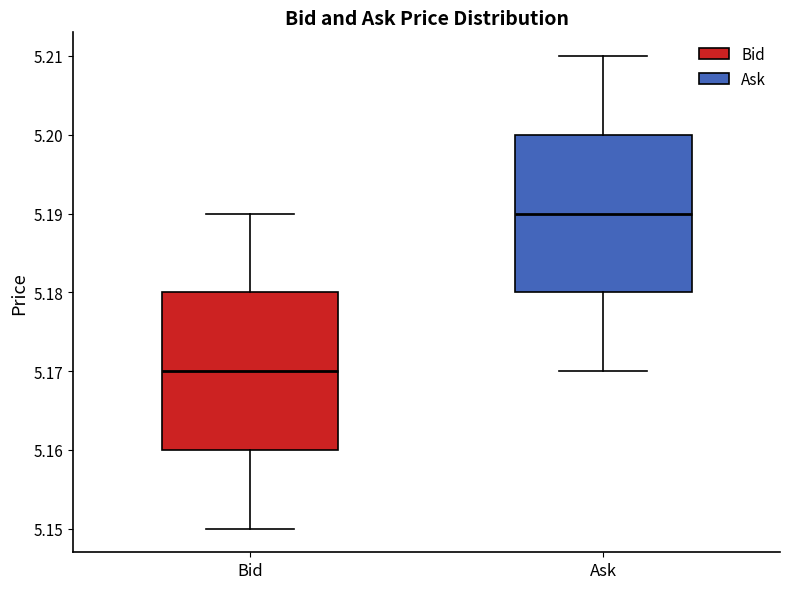

Reading left to right, transcribe this box plot: for each box, give where its median line is, the range the box spans, and where its two whiskers end, as read against the y-axis. The values are not printed on the chart, so give them approximately, as read against the axis.

Bid: median 5.17, box 5.16 to 5.18, whiskers 5.15 to 5.19
Ask: median 5.19, box 5.18 to 5.20, whiskers 5.17 to 5.21